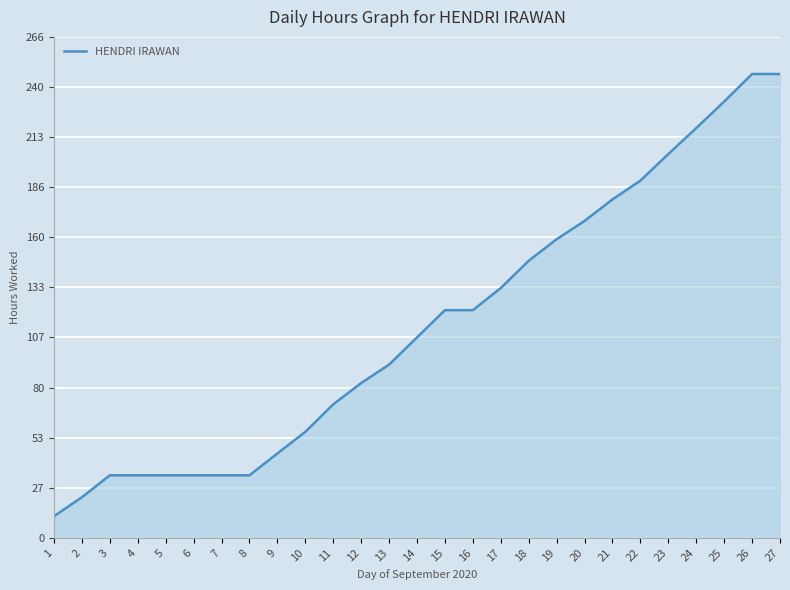

How many lines are shown in the chart?

1